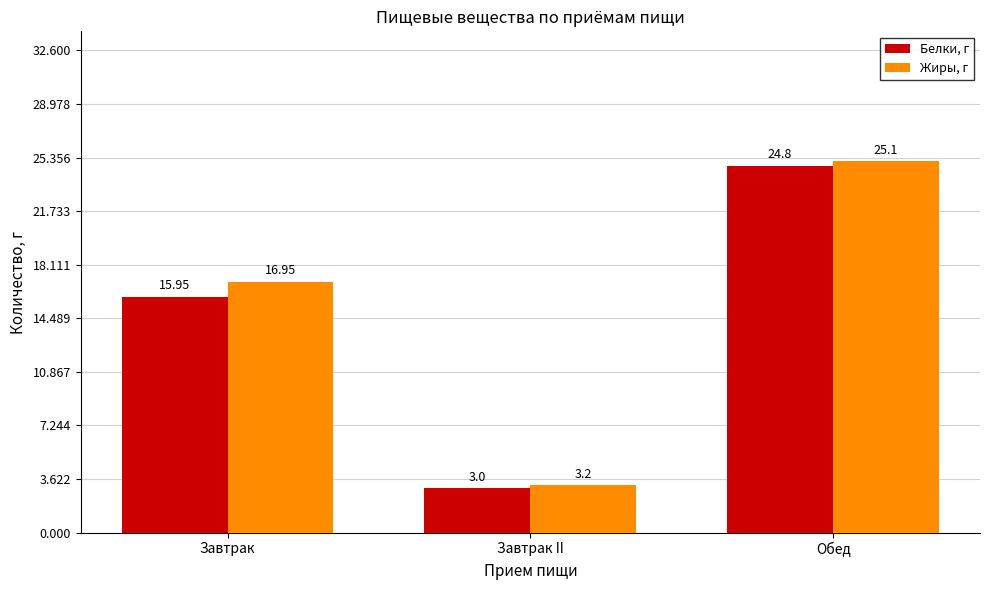

Is it true that Жиры, г equals 25.1 at Обед?

True